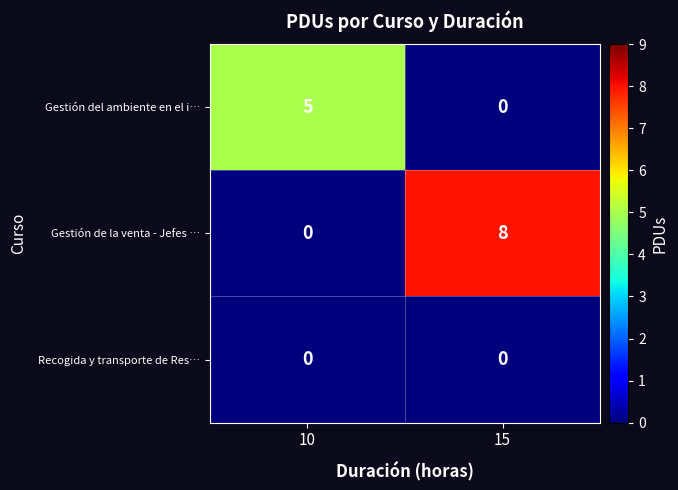

The Gestión de la venta - Jefes … series shows 2 at 15. True or false?

False